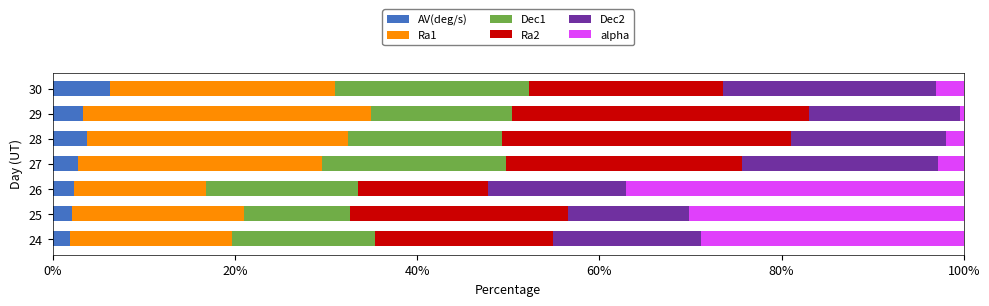

Is it true that AV(deg/s) equals 2.0 at 24?

True